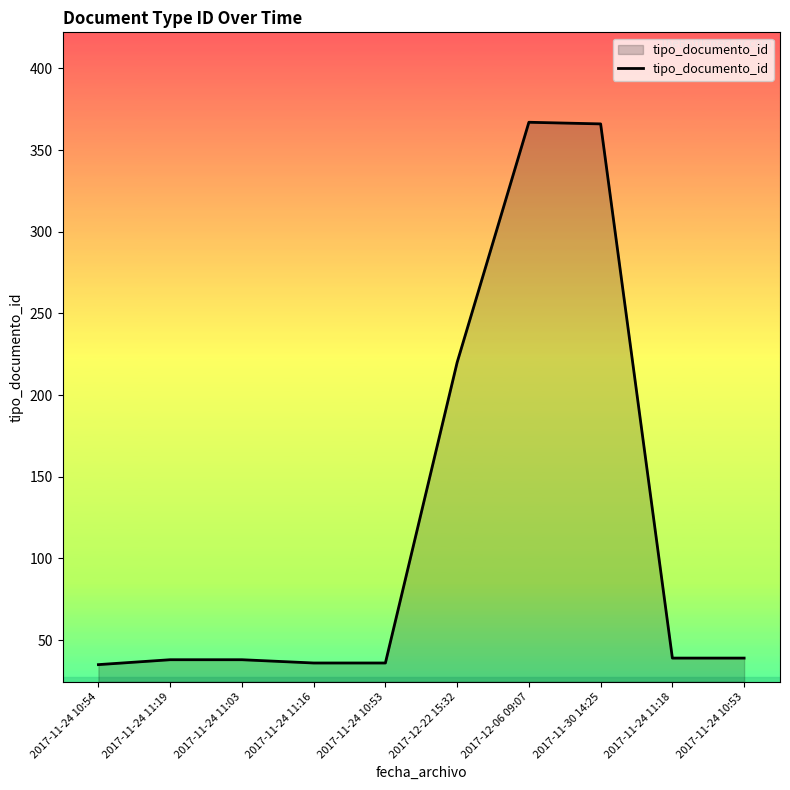

How many lines are shown in the chart?

1